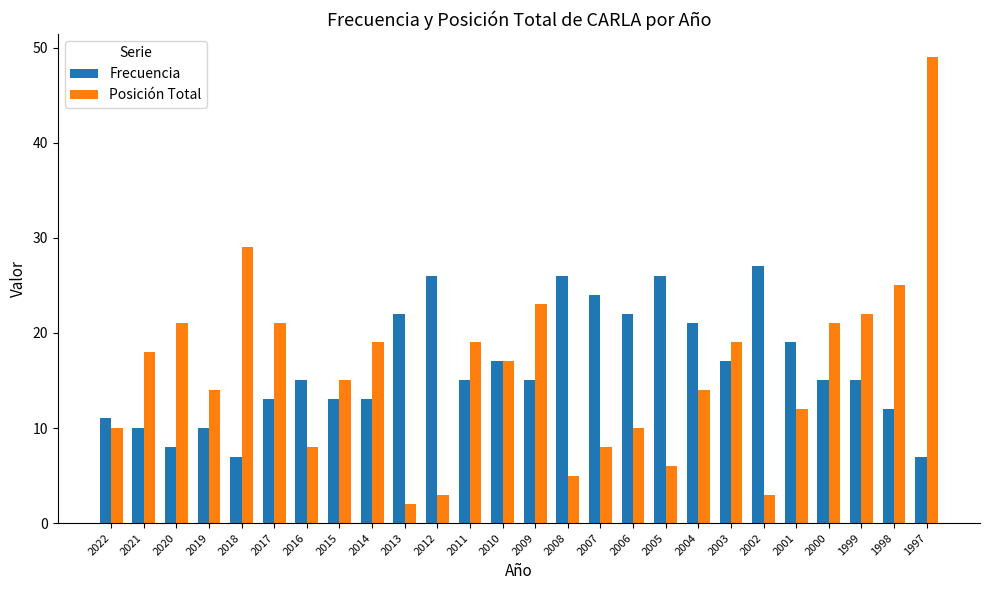

What is the sum of all Posición Total values?

413